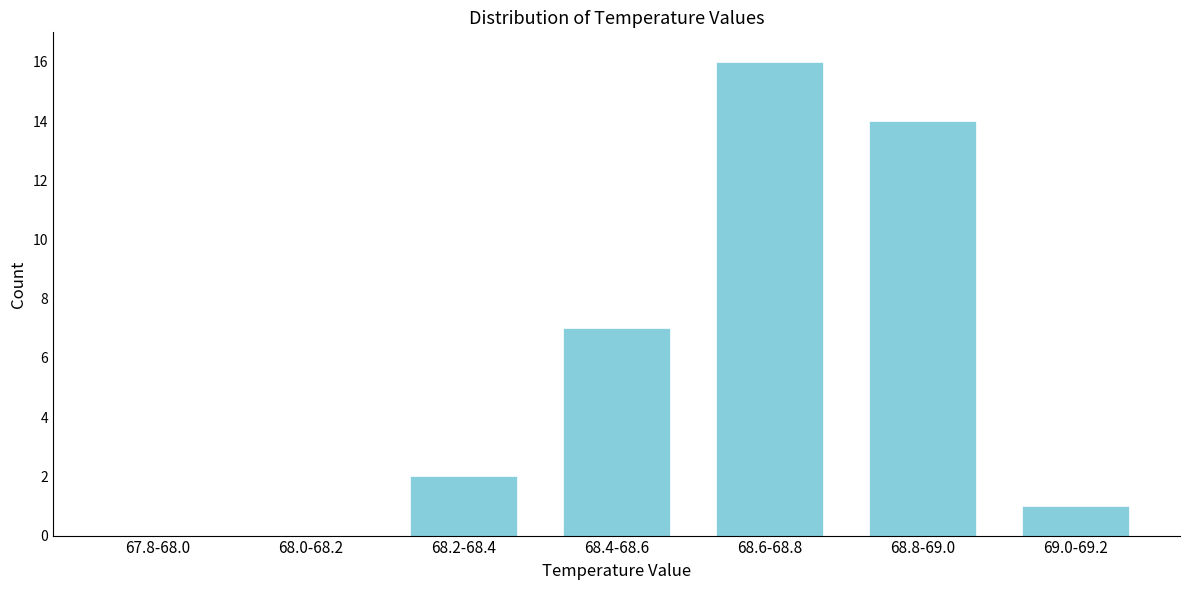

Reading left to right, what are all the values shown in this chart?

67.8-68.0=0	68.0-68.2=0	68.2-68.4=2	68.4-68.6=7	68.6-68.8=16	68.8-69.0=14	69.0-69.2=1